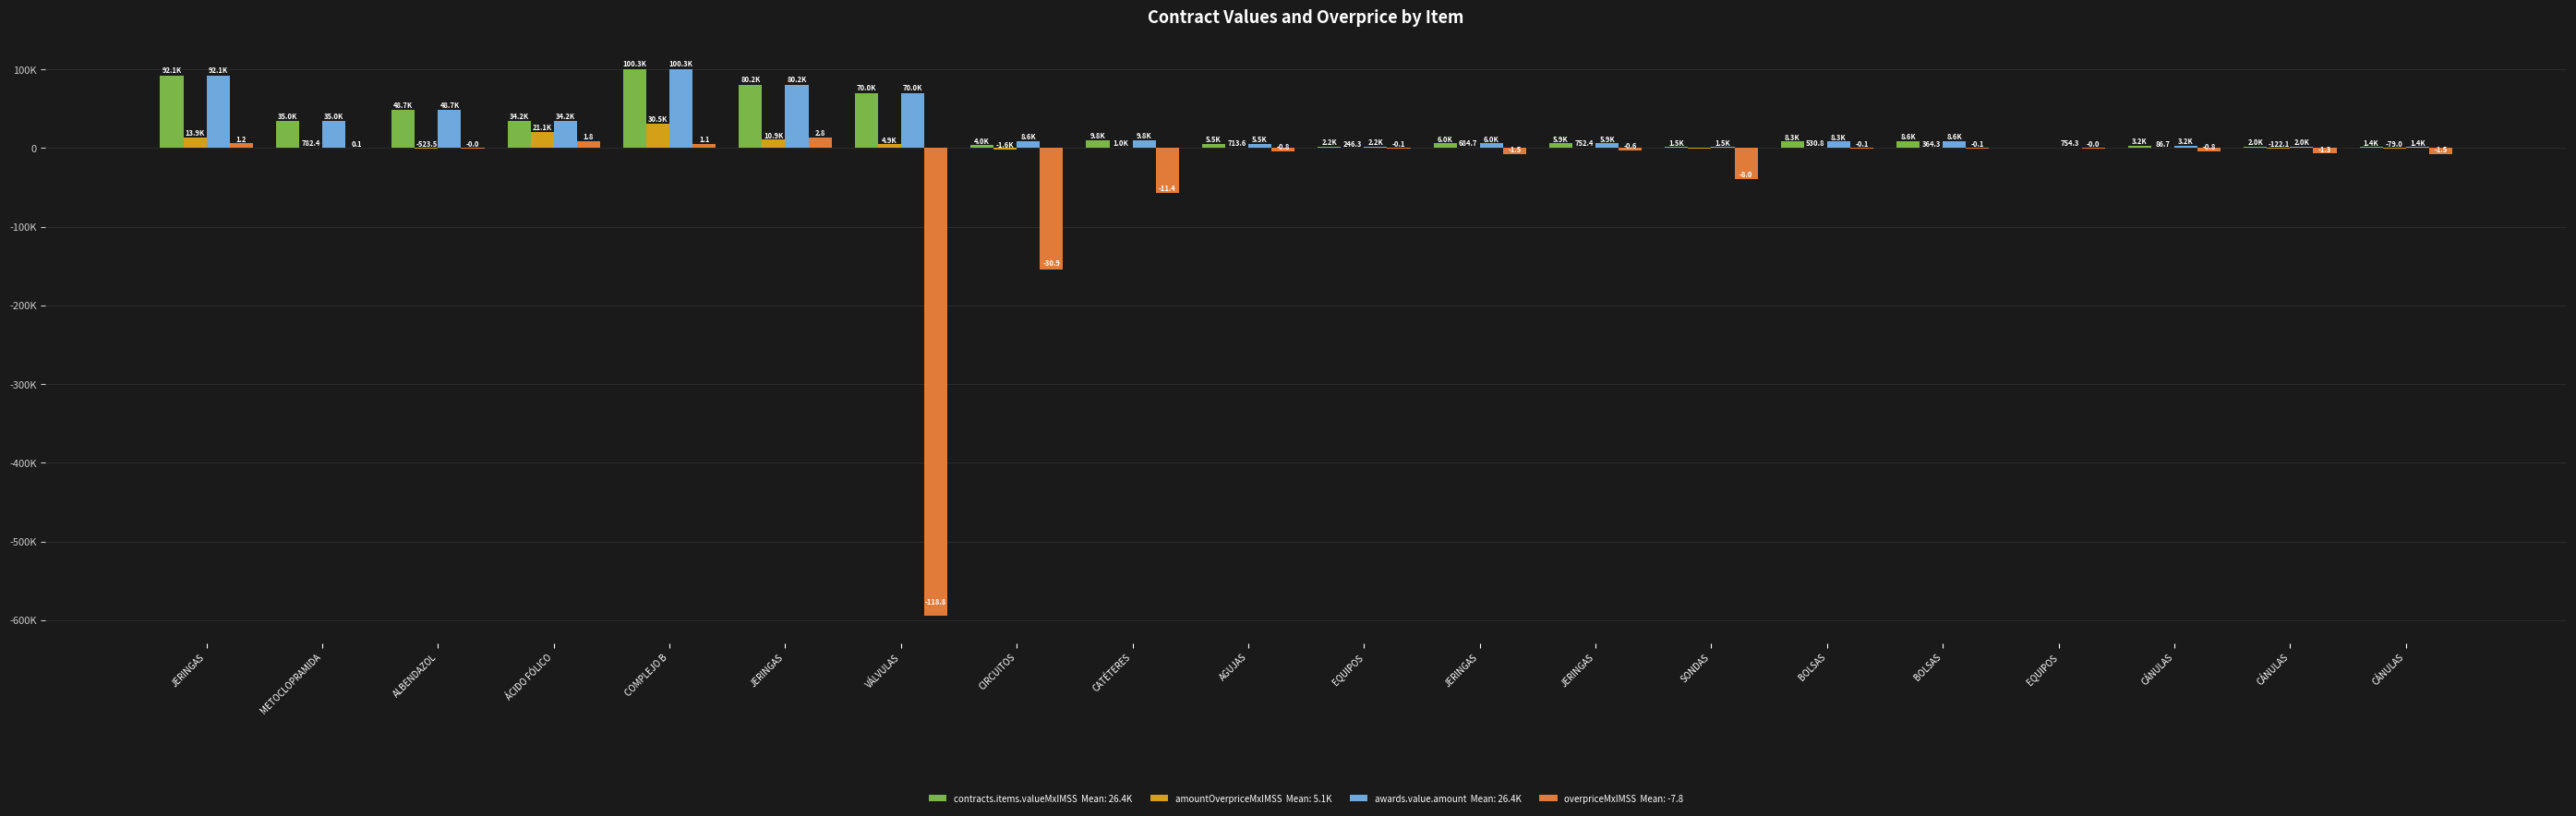

Does the chart contain stacked bars?

No